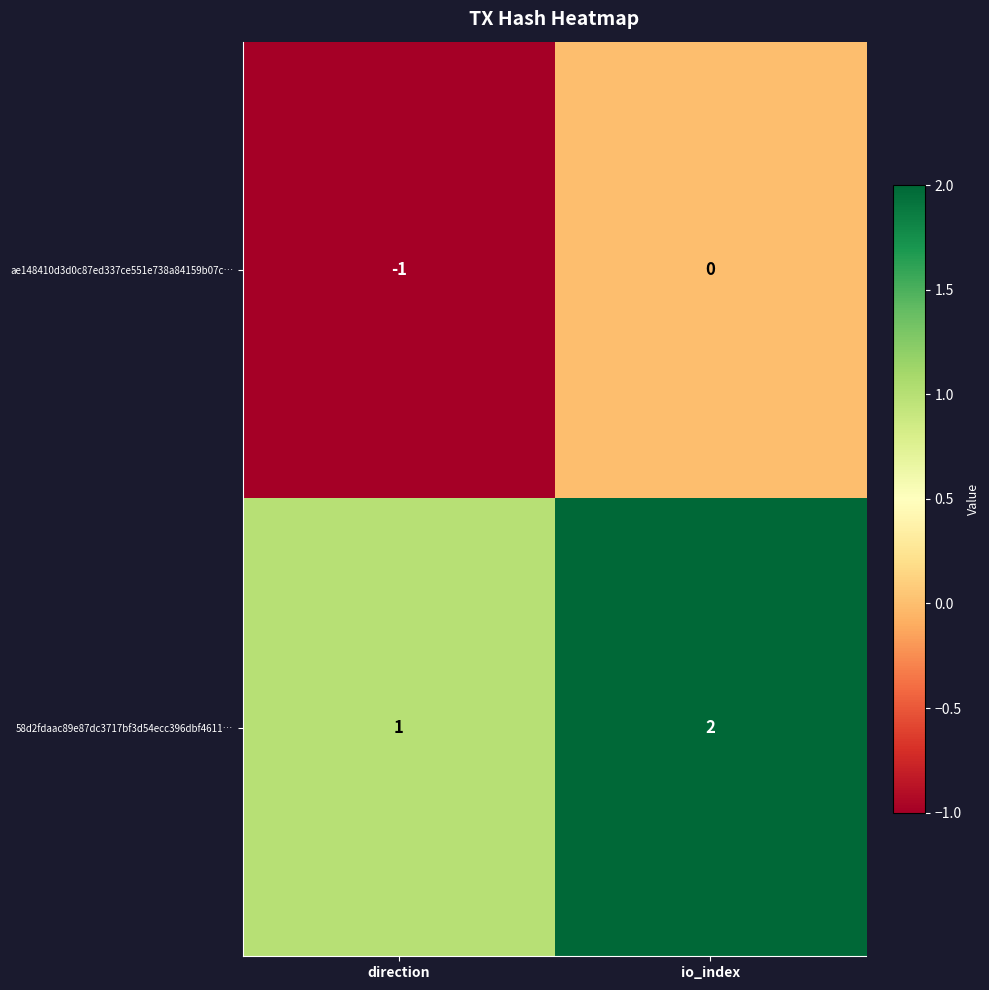

Which series has the largest total across all categories?

58d2fdaac89e87dc3717bf3d54ecc396dbf4611…